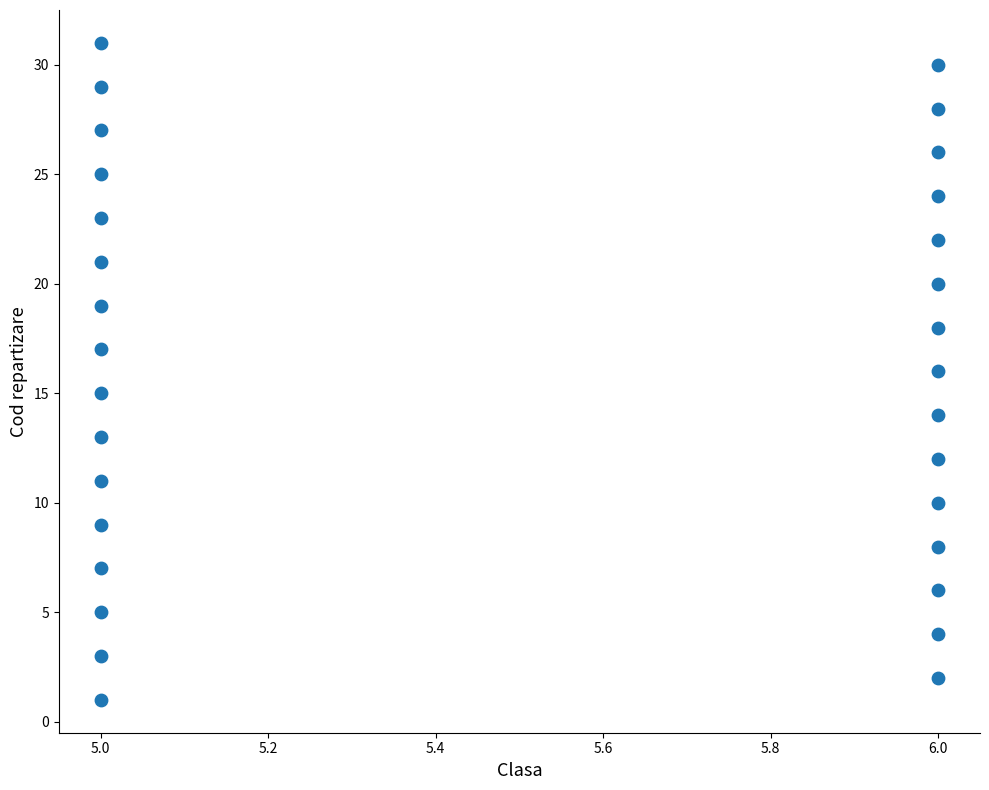

What is the range of Y values (max minus min)?

30